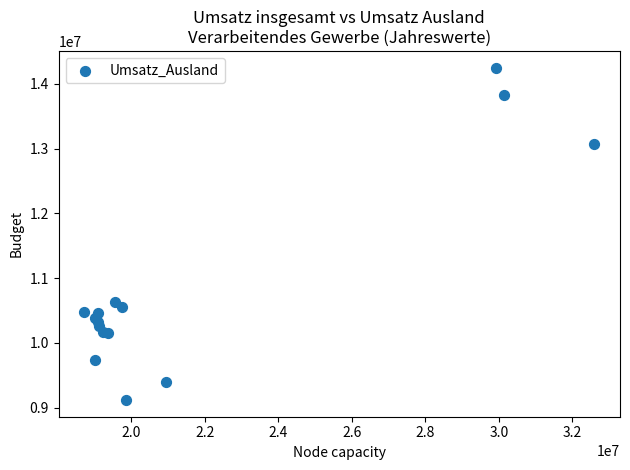

What Y value in the scatter plot is closest to 11684462?

10636935